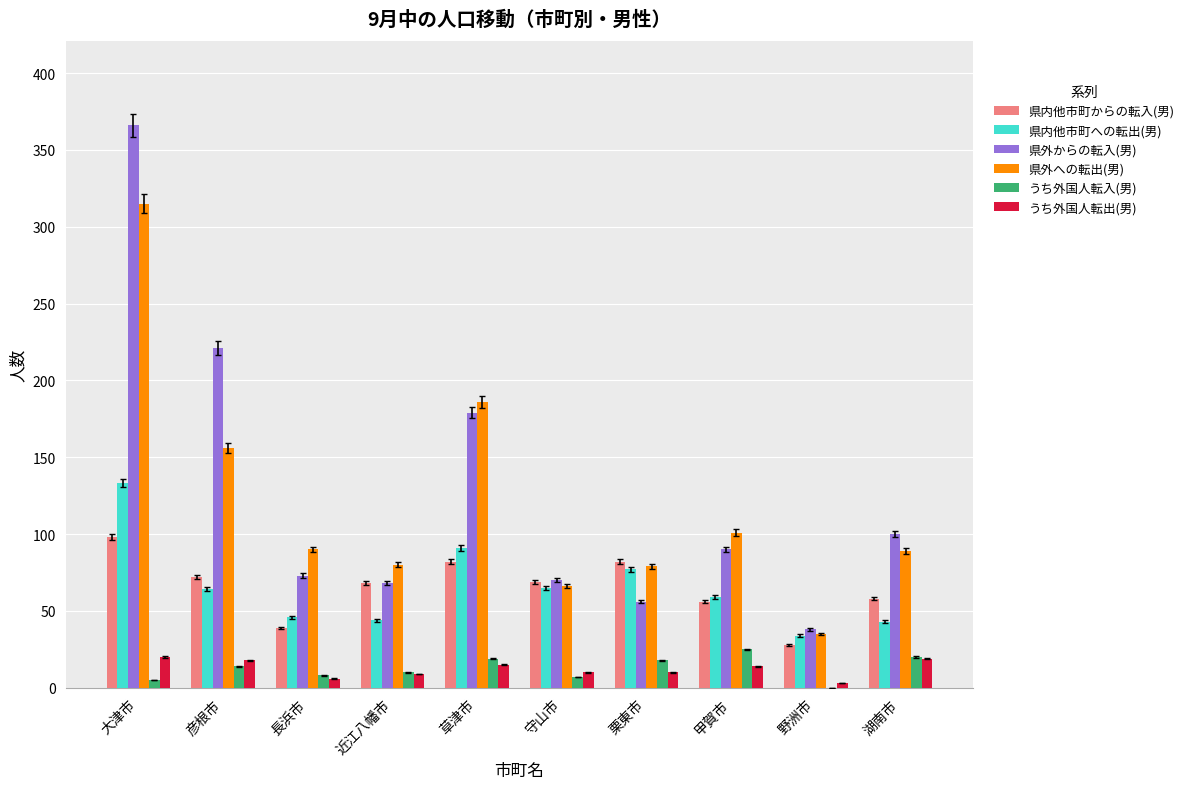

At which label does 県内他市町への転出(男) reach its peak?

大津市